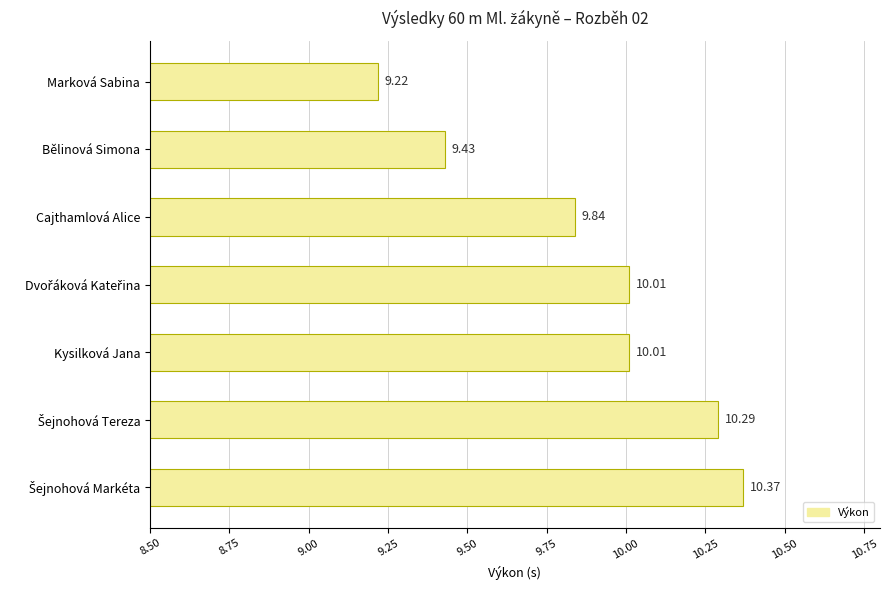

What is the change in value from Marková Sabina to Kysilková Jana?

+0.8